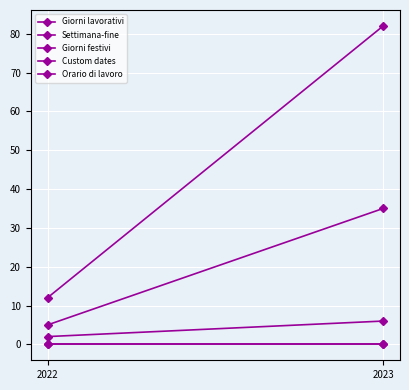

What is the difference between the Settimana-fine values at 2022 and 2023?

30